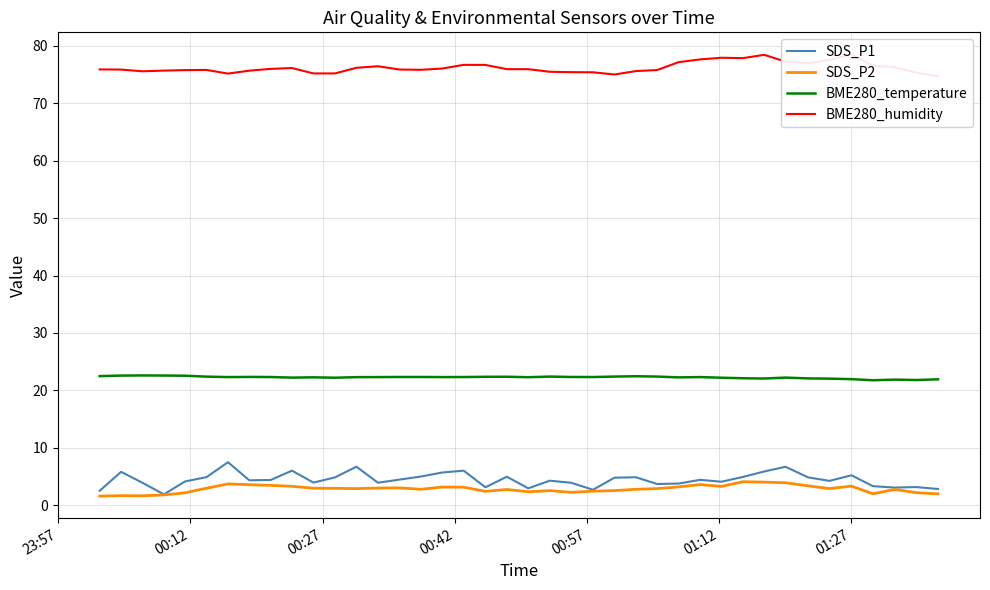

What are all the series names shown in the legend?

SDS_P1, SDS_P2, BME280_temperature, BME280_humidity